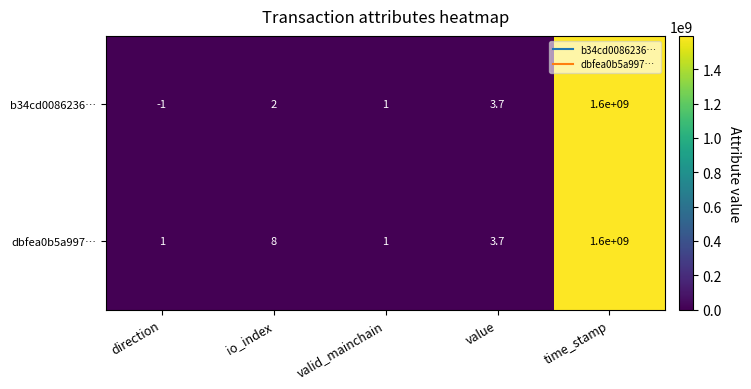

Which category has the highest value across all series?

time_stamp